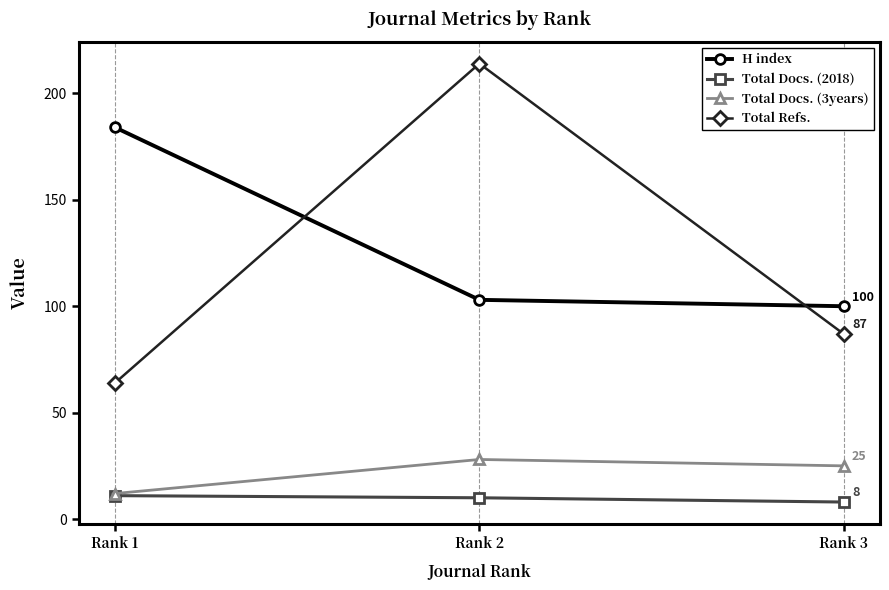

What value does the H index series have at Rank 1?

184